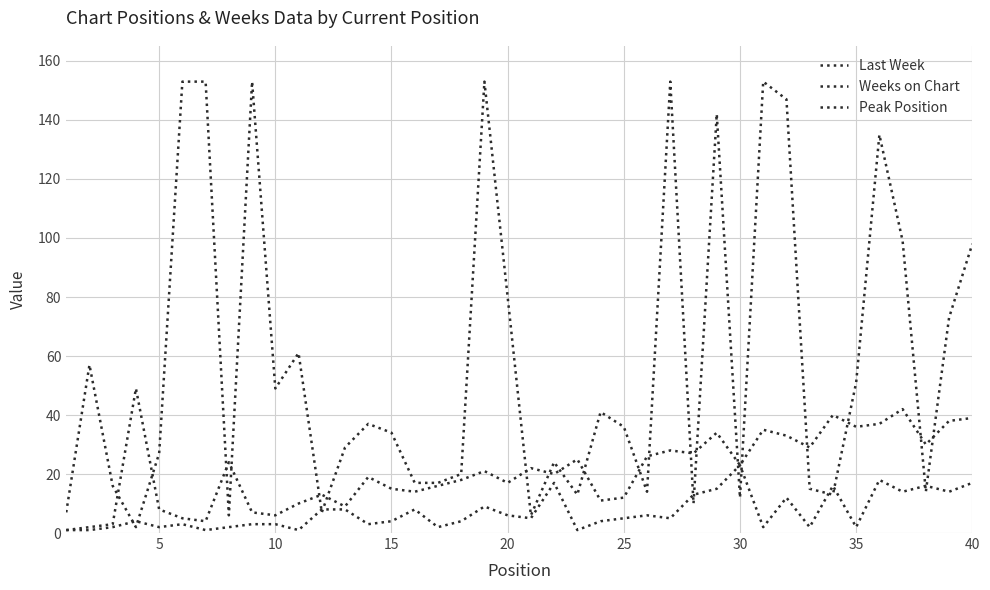

Which series has the widest spread of values?

Weeks on Chart